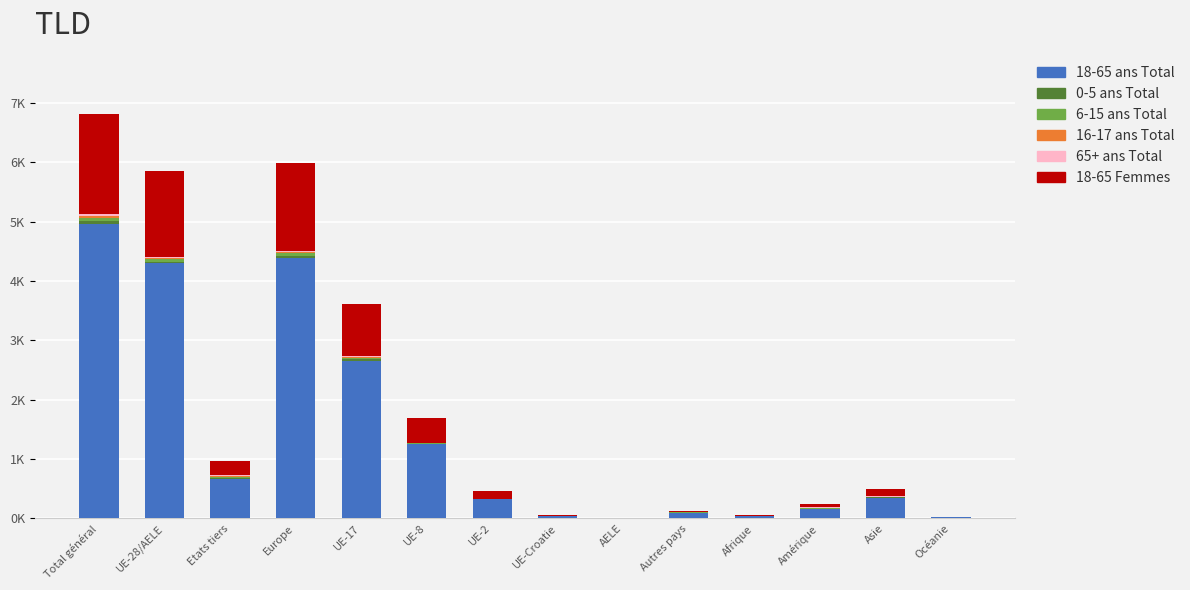

What position from the right is Total général?

14